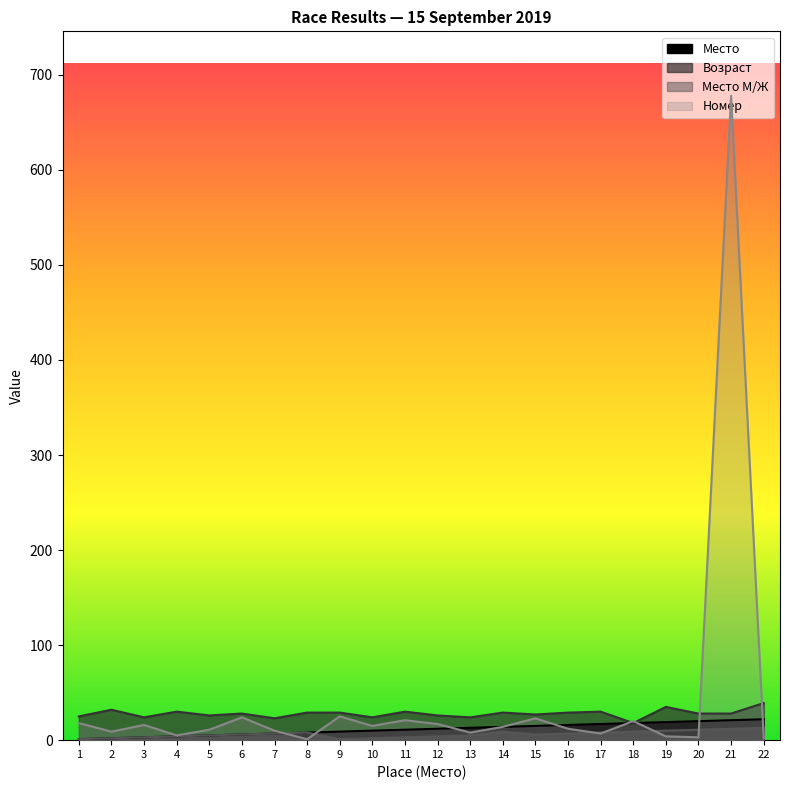

In Номер, how many points are higher than both neighbors (excluding endpoints)?

7